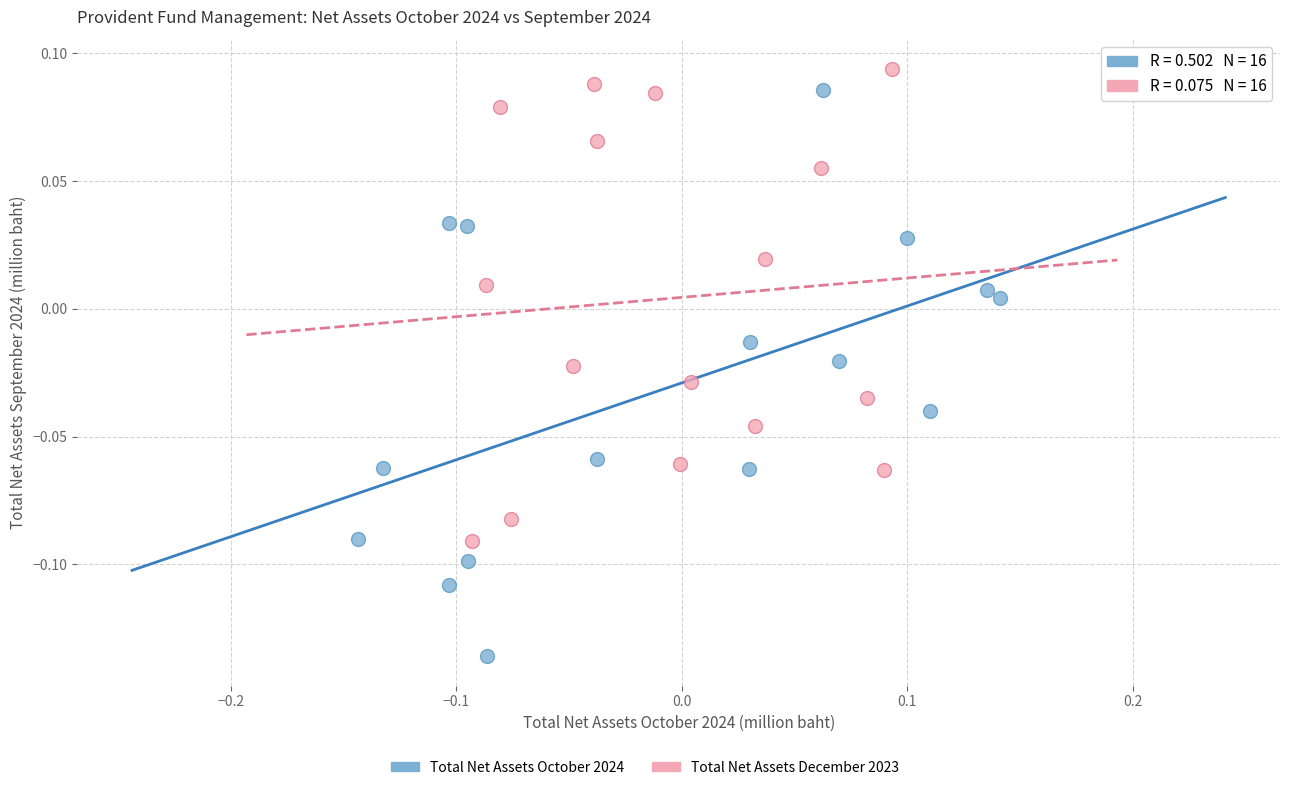

Which series reaches the minimum Y coordinate?

Total Net Assets October 2024